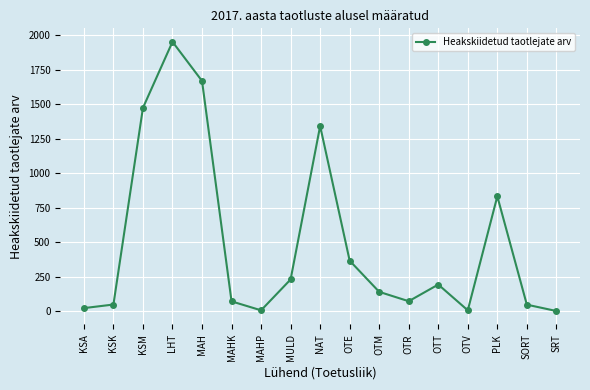

Which has a higher value, SORT or MAH?

MAH